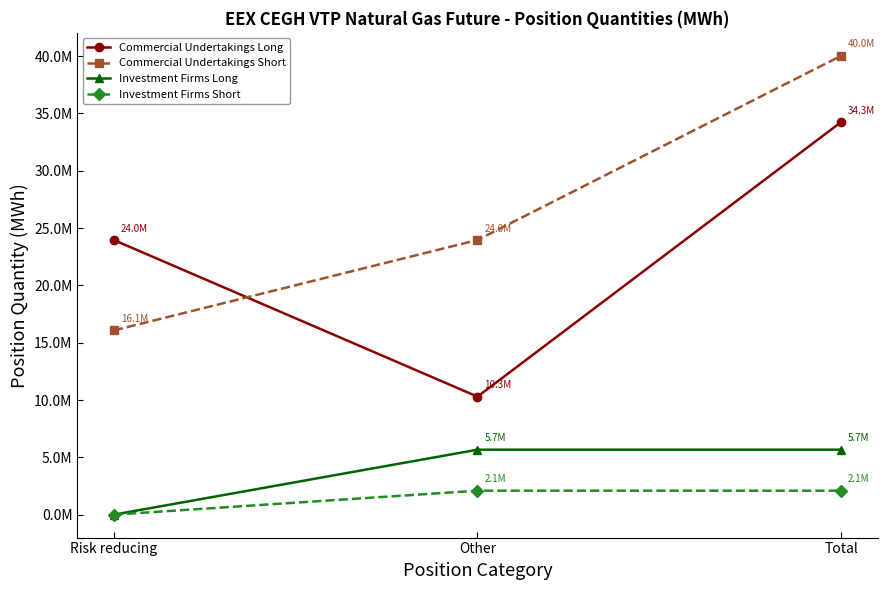

What is the difference between the highest and lowest values at Total?

37944424